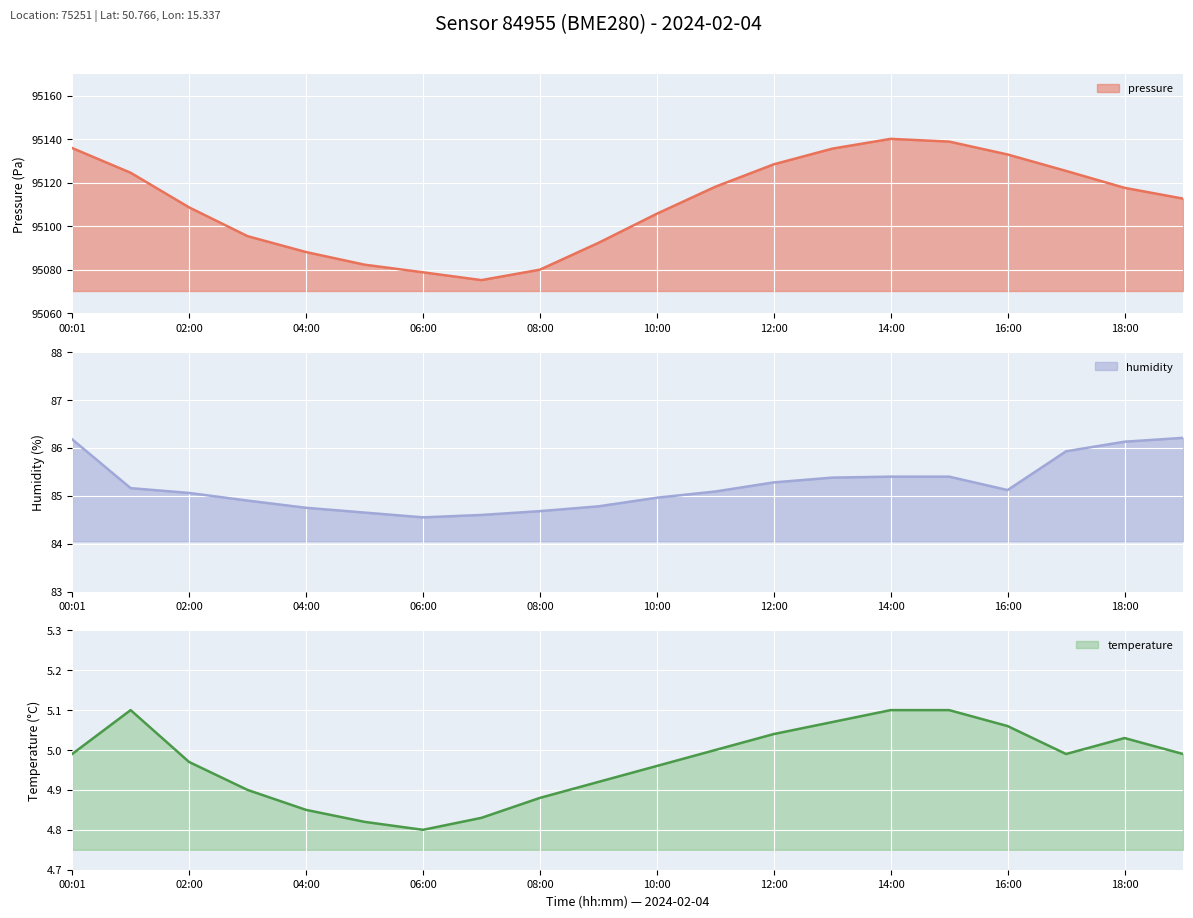

What is the sum of all pressure values?

1902218.4